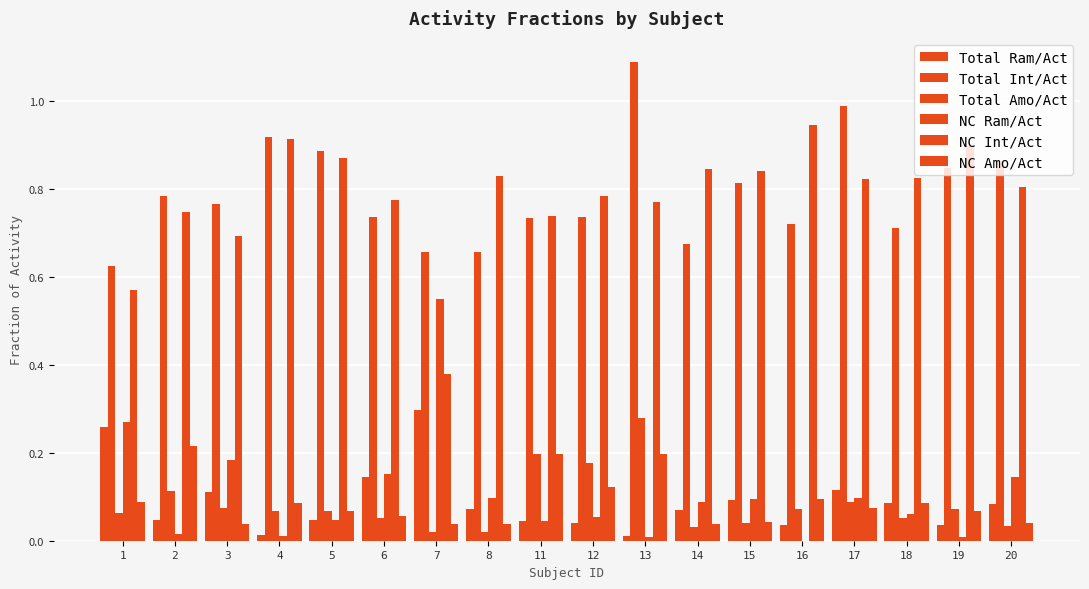

Count the number of categories in the chart.

18